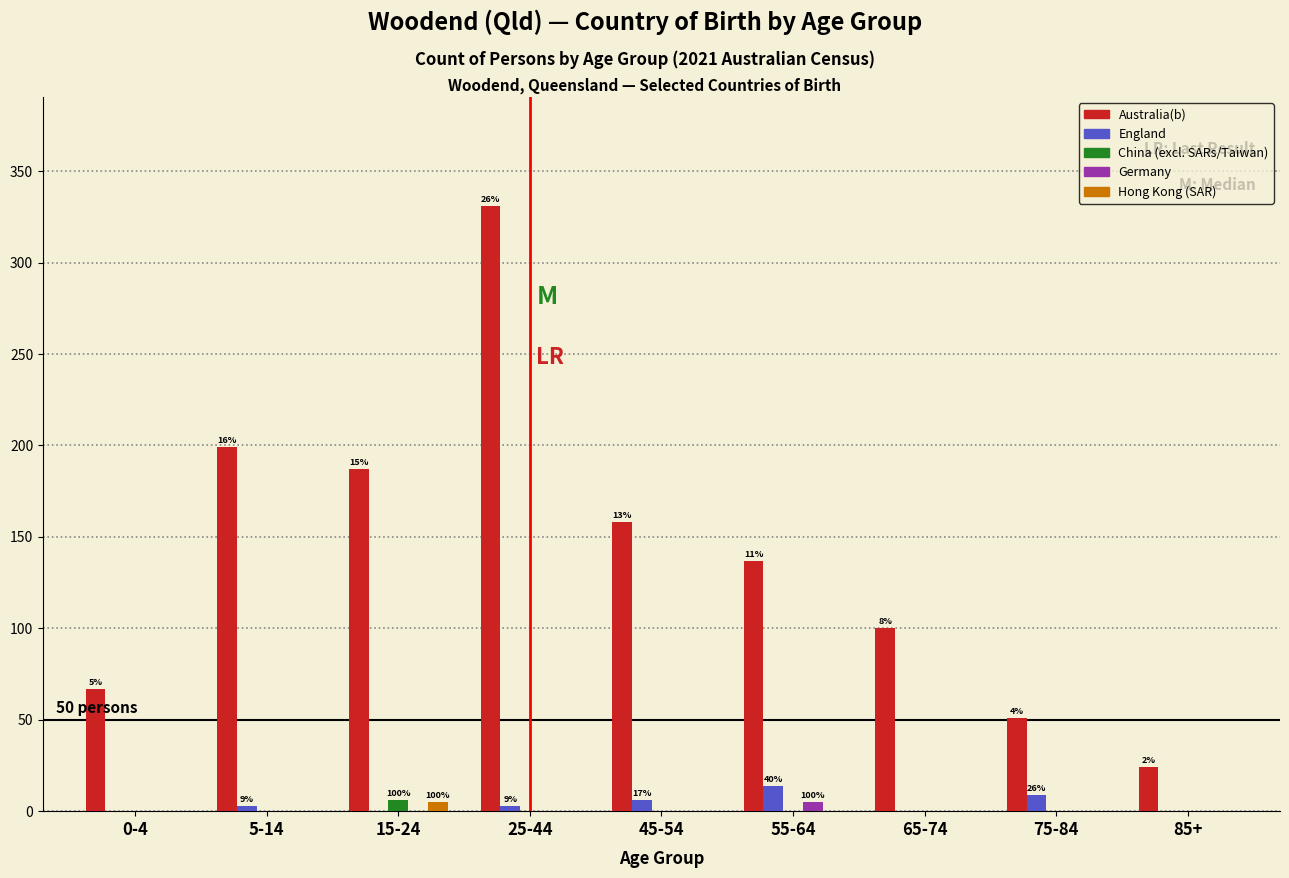

What is the sum of all England values?

35